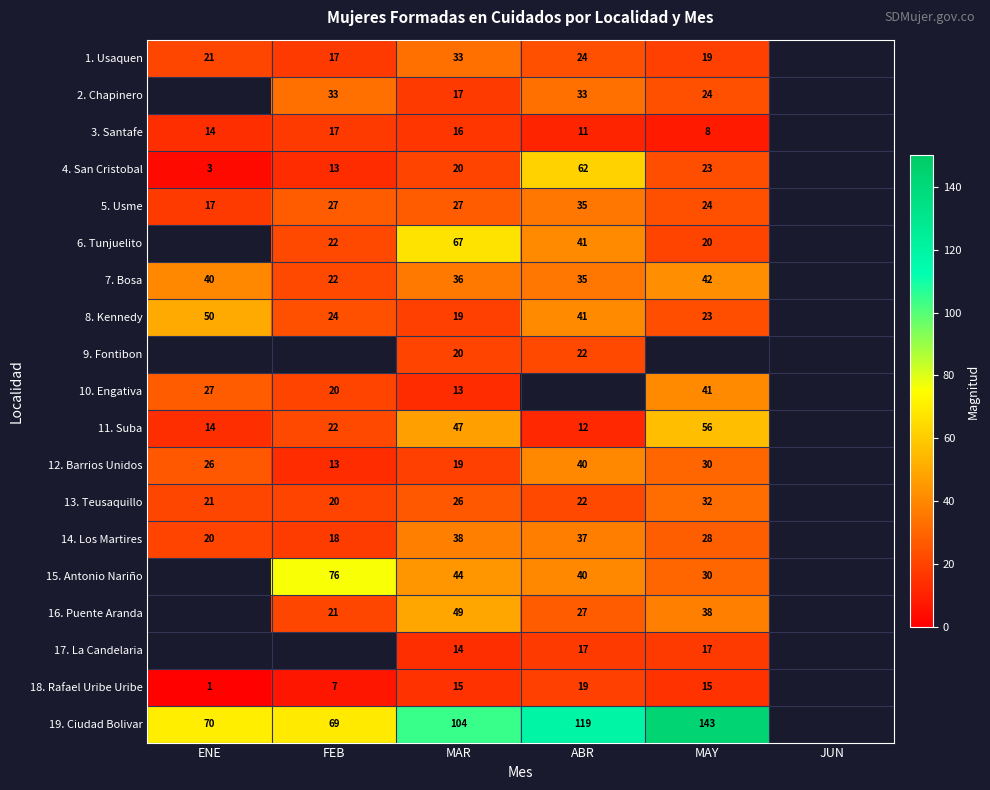

How many series are shown in this chart?

19